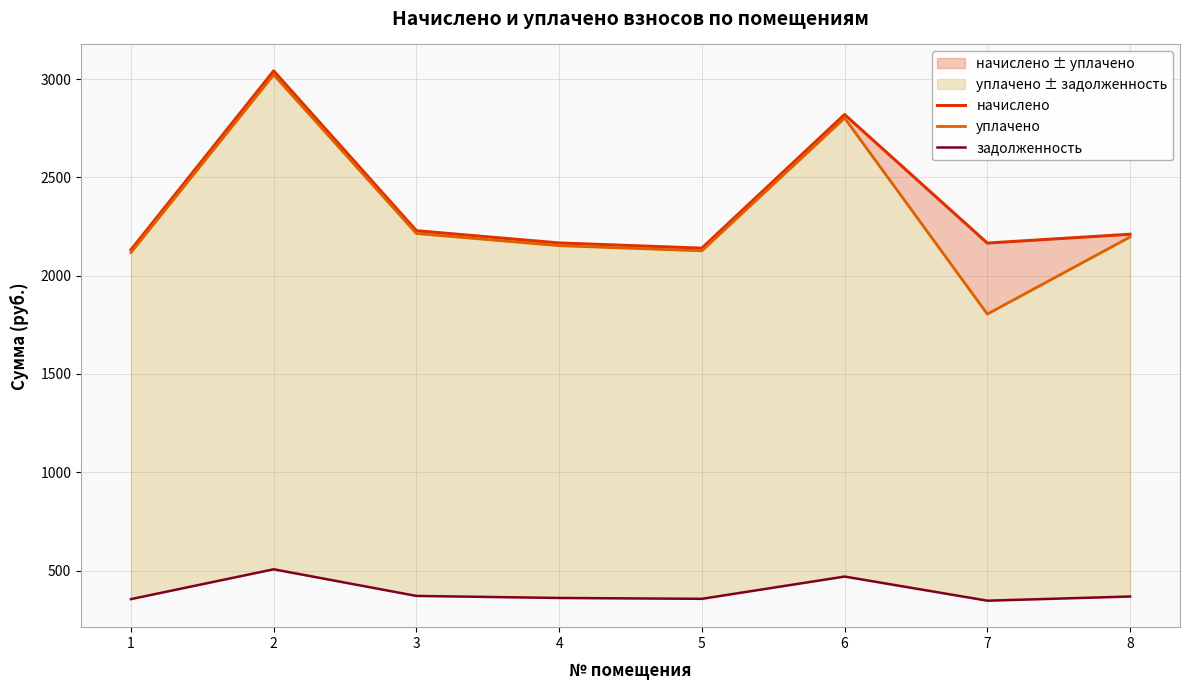

Rank the series by their maximum value, from highest to lowest.

начислено, уплачено, задолженность